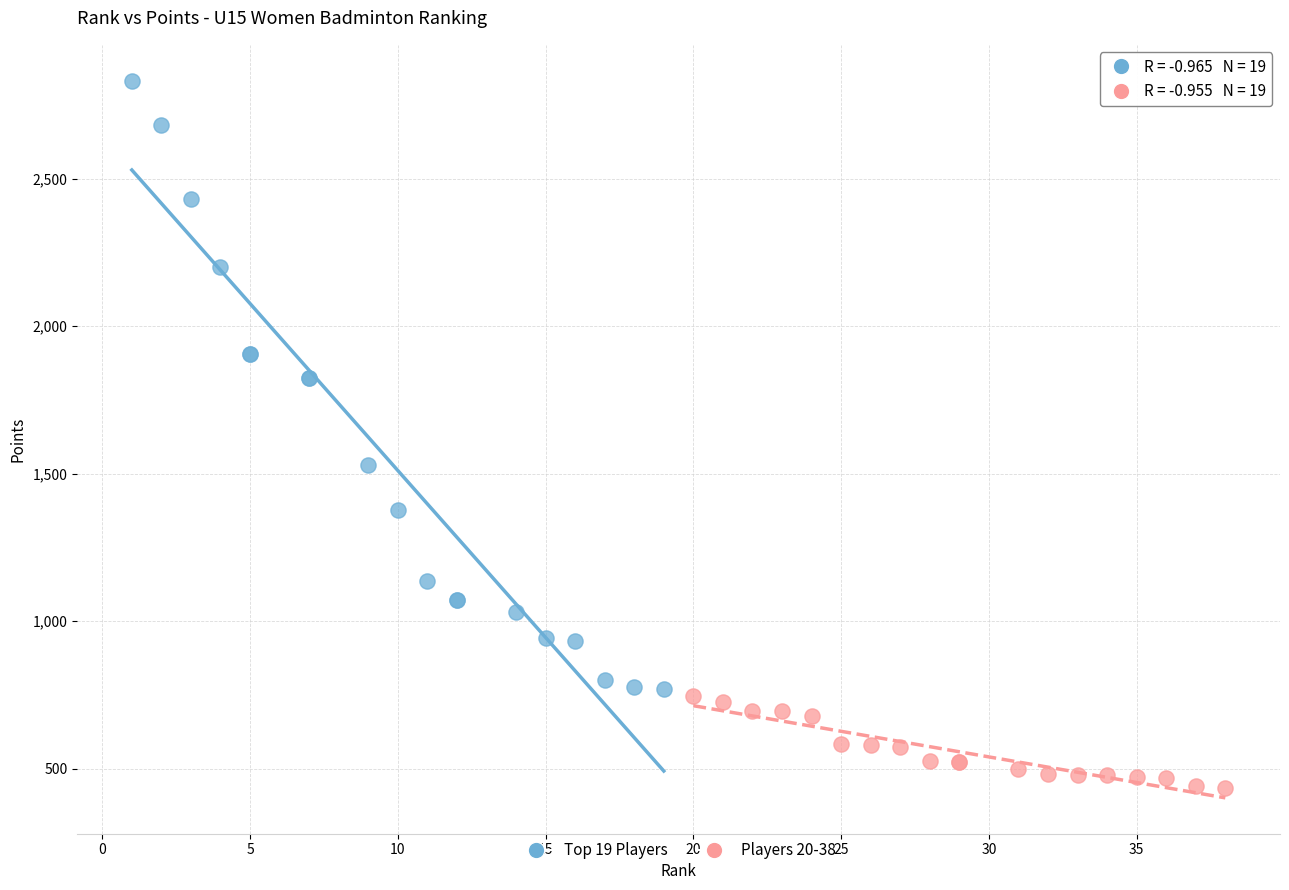

Which series contains the highest Y value?

Top 19 Players